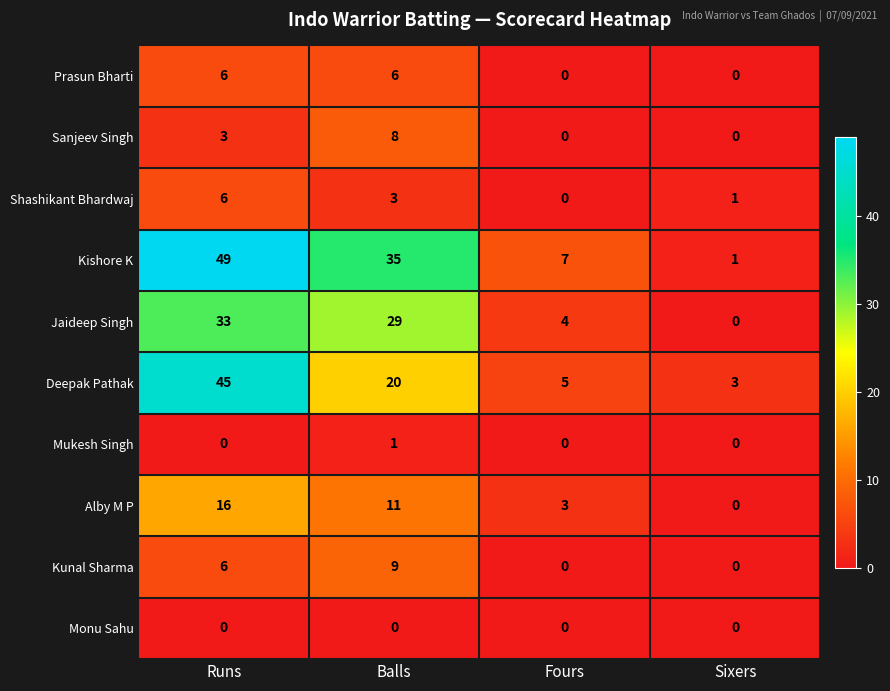

Is it true that Mukesh Singh equals 0 at Runs?

True